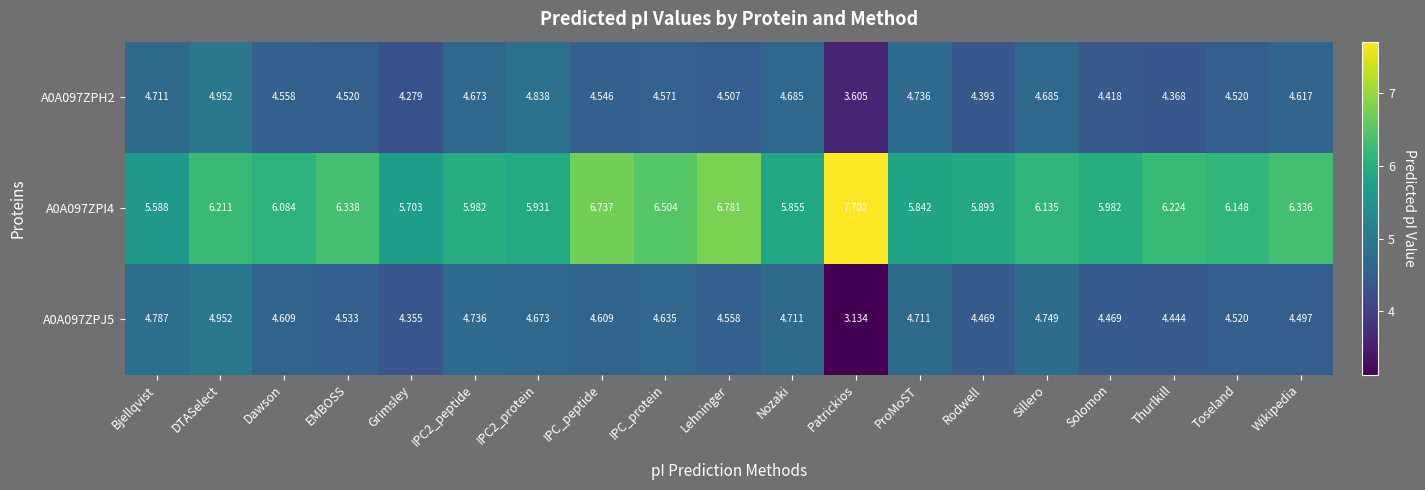

Which series has the largest range (max minus min)?

A0A097ZPI4